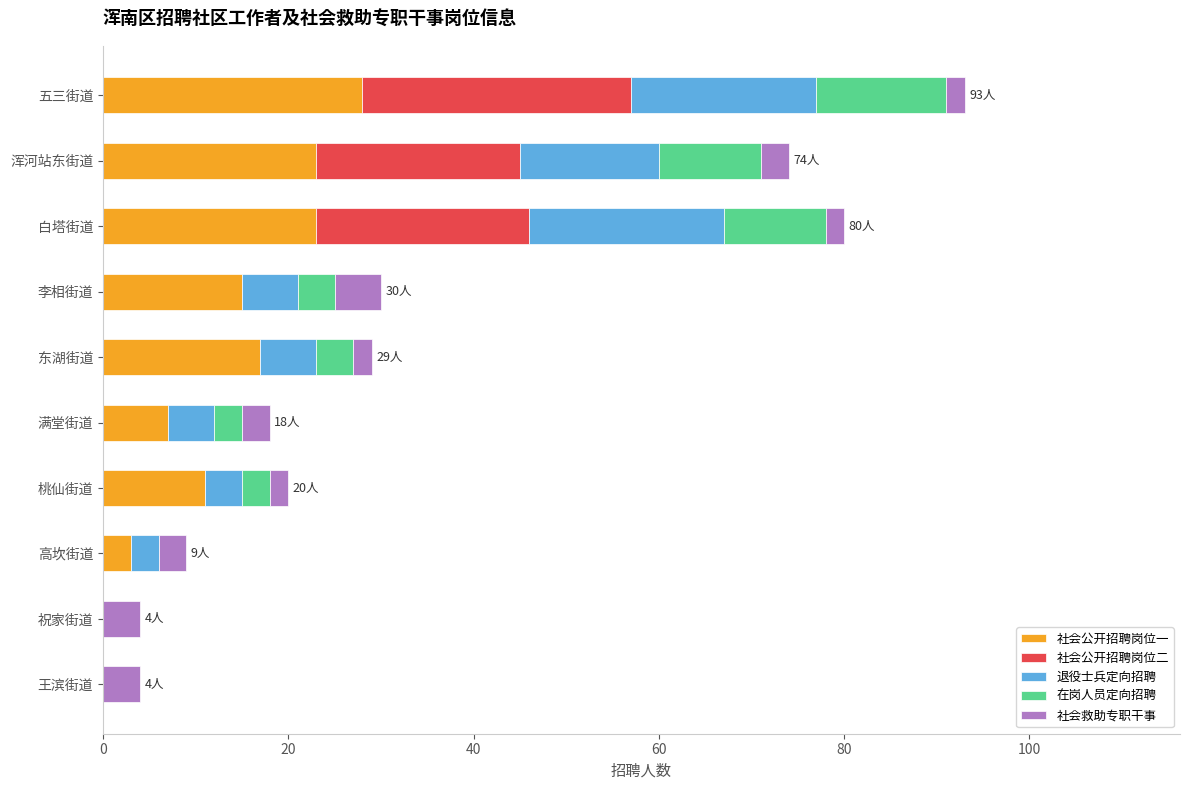

At which category is the sum across all series the highest?

五三街道